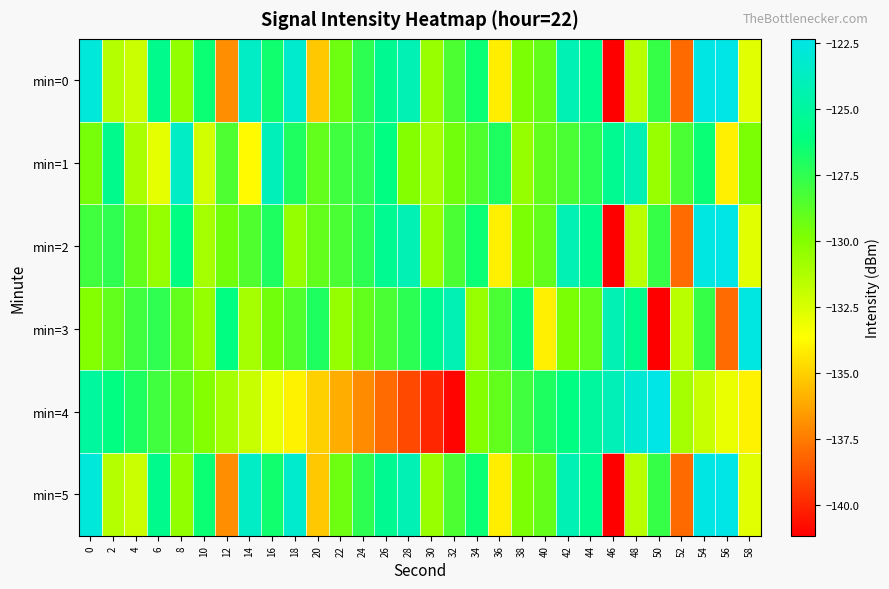

Reading right to left, what are all the values shown in this chart?

min=0: 58=-132.8	56=-122.3	54=-122.5	52=-138.0	50=-127.7	48=-131.6	46=-141.2	44=-125.6	42=-124.2	40=-129.0	38=-129.7	36=-134.1	34=-126.4	32=-128.3	30=-130.6	28=-124.2	26=-125.4	24=-127.4	22=-129.4	20=-135.2	18=-123.2	16=-126.6	14=-123.5	12=-137.0	10=-126.4	8=-130.4	6=-125.6	4=-132.1	2=-131.4	0=-122.7
min=1: 58=-129.7	56=-134.1	54=-126.4	52=-128.3	50=-130.6	48=-124.2	46=-125.4	44=-127.4	42=-128.3	40=-129.0	38=-130.5	36=-127.0	34=-128.5	32=-129.5	30=-131.0	28=-130.0	26=-126.0	24=-127.5	22=-128.0	20=-129.0	18=-127.0	16=-124.0	14=-133.8	12=-128.4	10=-132.3	8=-123.5	6=-132.9	4=-131.1	2=-125.6	0=-129.6
min=2: 58=-132.8	56=-122.3	54=-122.5	52=-138.0	50=-127.7	48=-131.6	46=-141.2	44=-125.6	42=-124.2	40=-129.0	38=-129.7	36=-134.1	34=-126.4	32=-128.3	30=-130.6	28=-124.2	26=-125.4	24=-127.4	22=-128.3	20=-129.0	18=-130.5	16=-127.0	14=-128.5	12=-129.5	10=-131.0	8=-126.0	6=-130.5	4=-129.0	2=-127.5	0=-128.0
min=3: 58=-122.5	56=-138.0	54=-127.7	52=-131.6	50=-141.2	48=-125.6	46=-124.2	44=-129.0	42=-129.7	40=-134.1	38=-126.4	36=-128.3	34=-130.6	32=-124.2	30=-125.4	28=-127.4	26=-128.3	24=-129.0	22=-130.5	20=-127.0	18=-128.5	16=-129.5	14=-131.0	12=-126.0	10=-130.5	8=-129.0	6=-127.5	4=-128.0	2=-129.0	0=-130.0
min=4: 58=-134.0	56=-133.0	54=-132.0	52=-131.0	50=-122.0	48=-123.0	46=-124.0	44=-125.0	42=-126.0	40=-127.0	38=-128.0	36=-129.0	34=-130.0	32=-141.0	30=-140.0	28=-139.0	26=-138.0	24=-137.0	22=-136.0	20=-135.0	18=-134.0	16=-133.0	14=-132.0	12=-131.0	10=-130.0	8=-129.0	6=-128.0	4=-127.0	2=-126.0	0=-125.0
min=5: 58=-132.8	56=-122.3	54=-122.5	52=-138.0	50=-127.7	48=-131.6	46=-141.2	44=-125.6	42=-124.2	40=-129.0	38=-129.7	36=-134.1	34=-126.4	32=-128.3	30=-130.6	28=-124.2	26=-125.4	24=-127.4	22=-129.4	20=-135.2	18=-123.2	16=-126.6	14=-123.5	12=-137.0	10=-126.4	8=-130.4	6=-125.6	4=-132.1	2=-131.4	0=-122.7